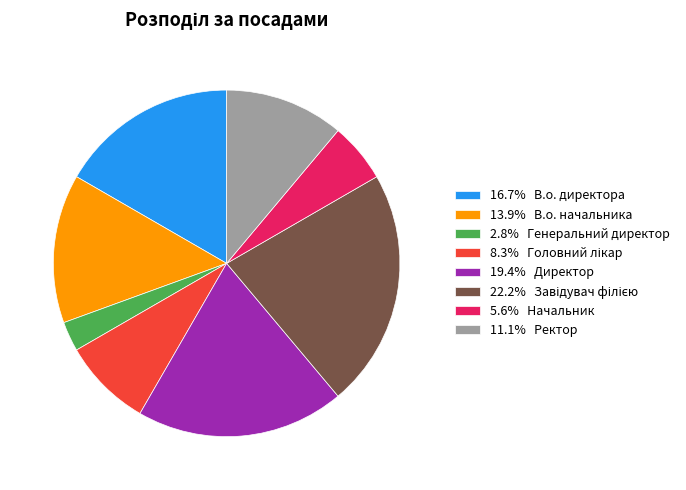

Do 11.1% Ректор and 13.9% В.о. начальника together represent more than half of the pie?

No